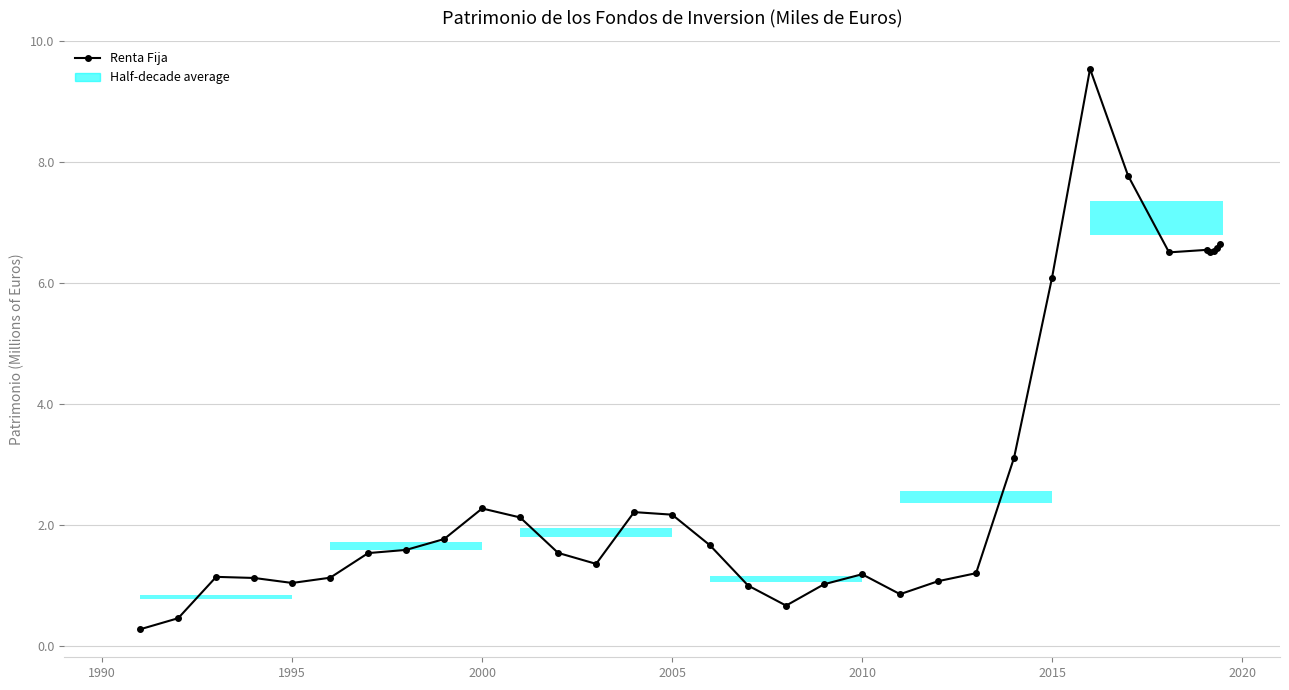

Are the bars grouped side by side (vs. stacked)?

No